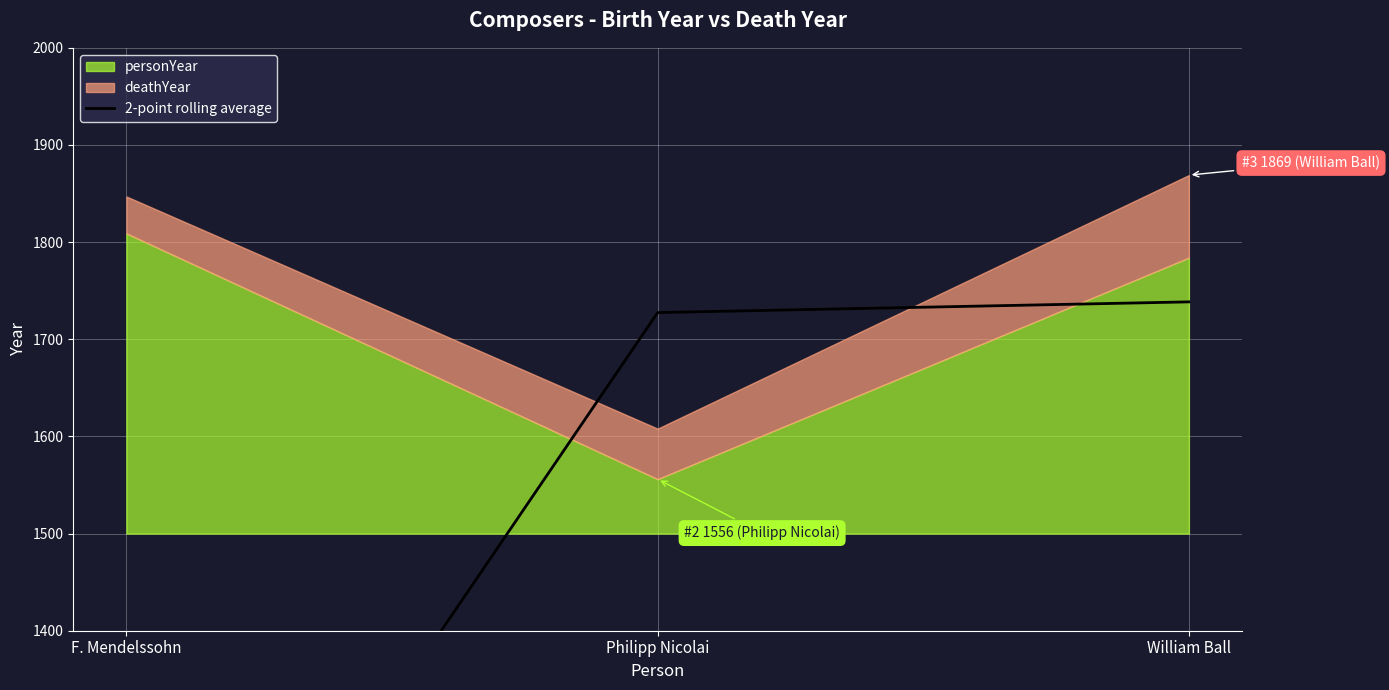

How many lines are shown in the chart?

1